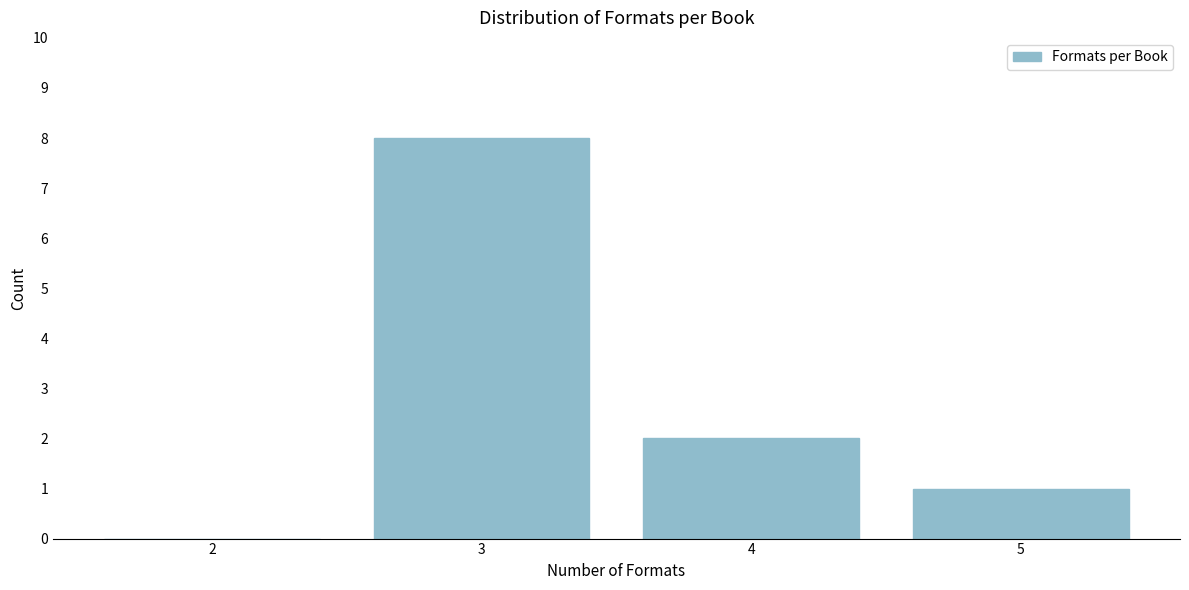

Reading left to right, what are all the values shown in this chart?

2=0	3=8	4=2	5=1